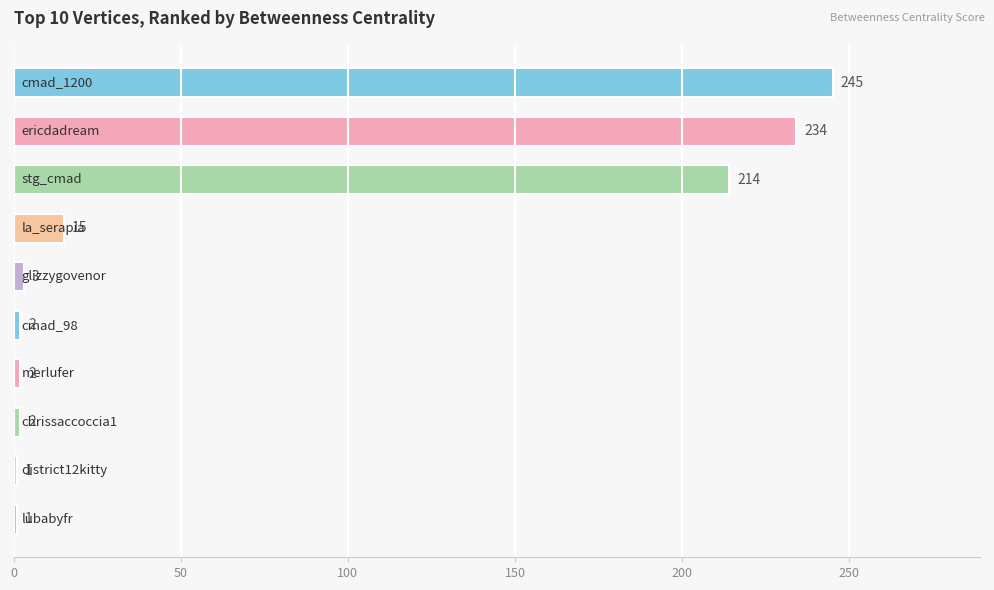

What is the sum of all values?

719